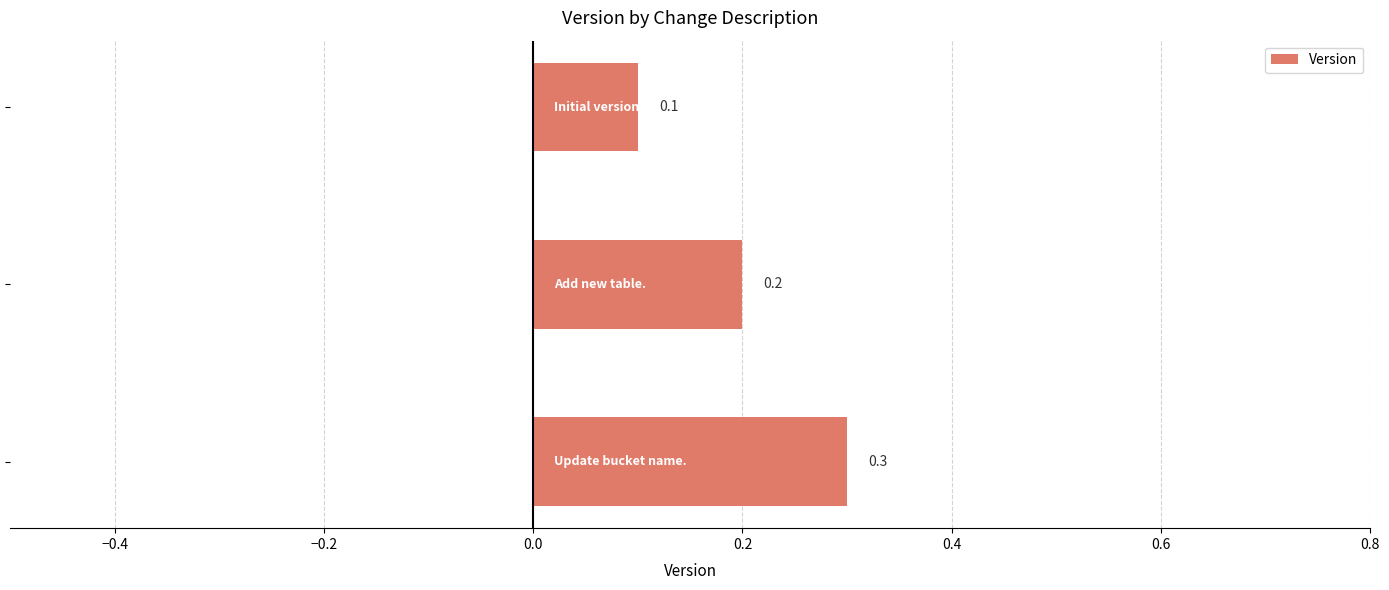

What is the value of the 1st bar from the top?

0.1